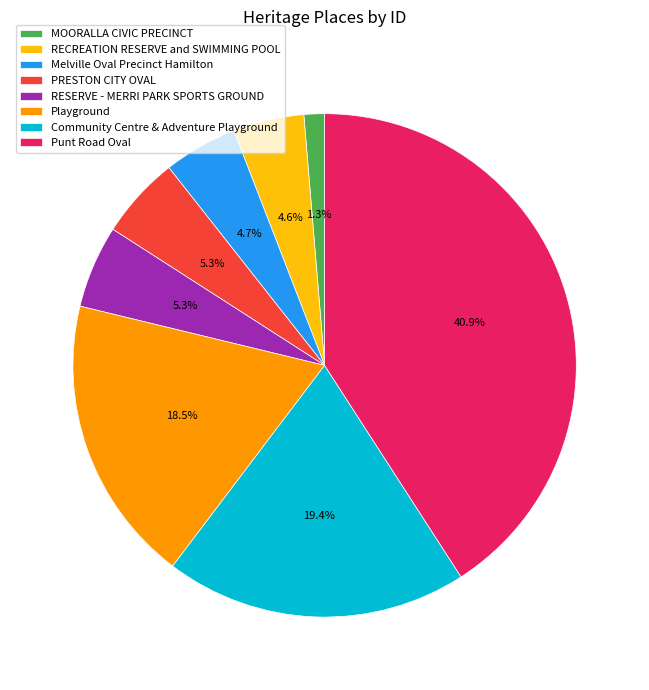

Combined, do RESERVE - MERRI PARK SPORTS GROUND and Punt Road Oval account for over 50%?

No